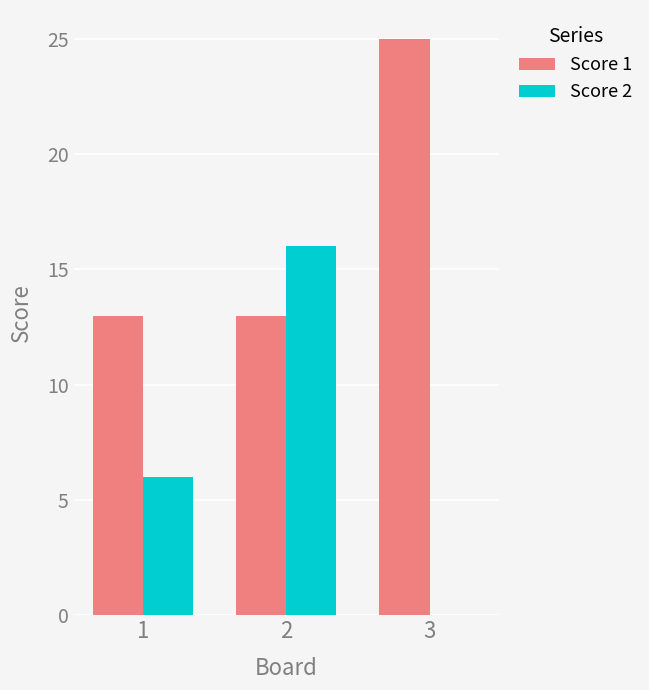

Read the Score 2 value at 2, to the nearest 5.

15